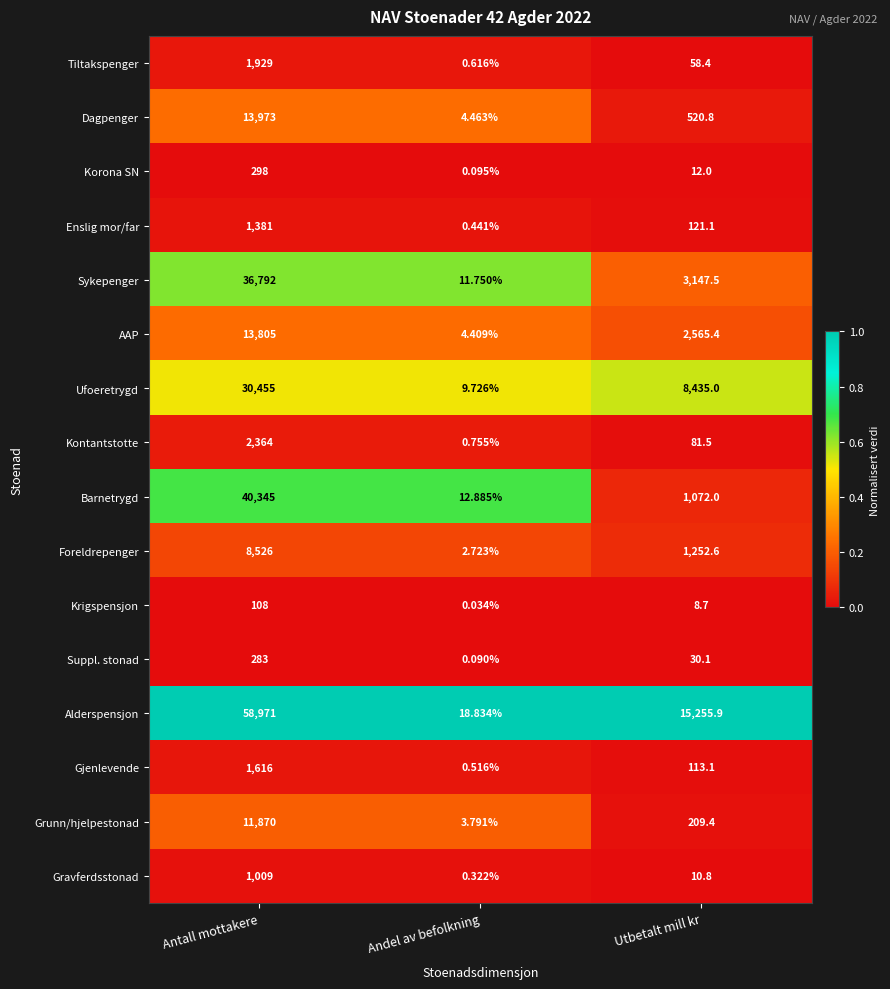

What is the total value across all series at Utbetalt mill kr?

32894.3